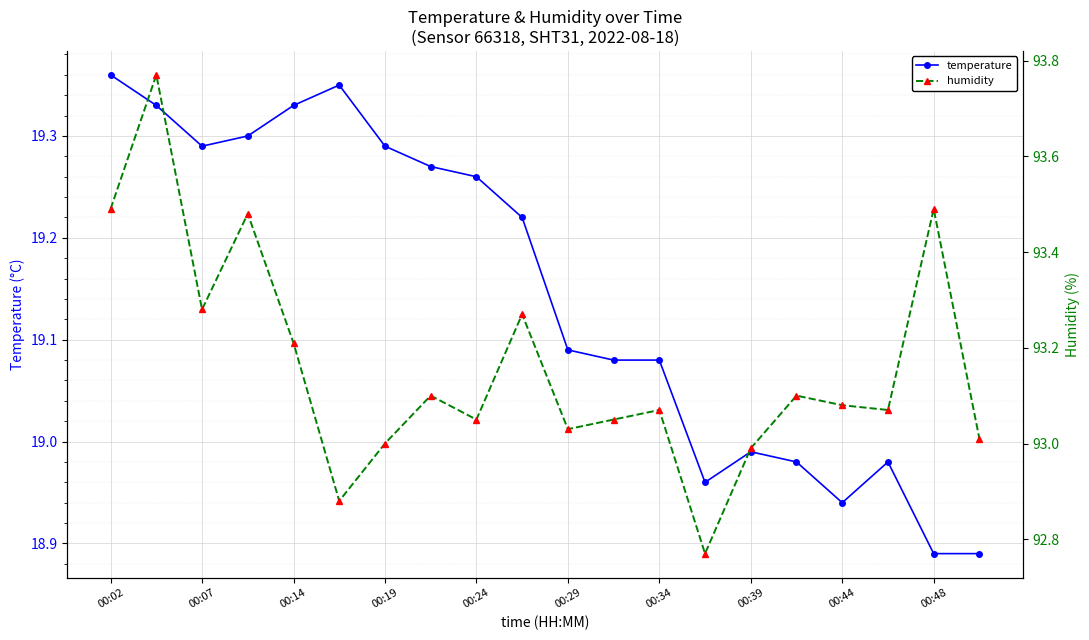

List the series in order of their peak value, lowest first.

temperature, humidity